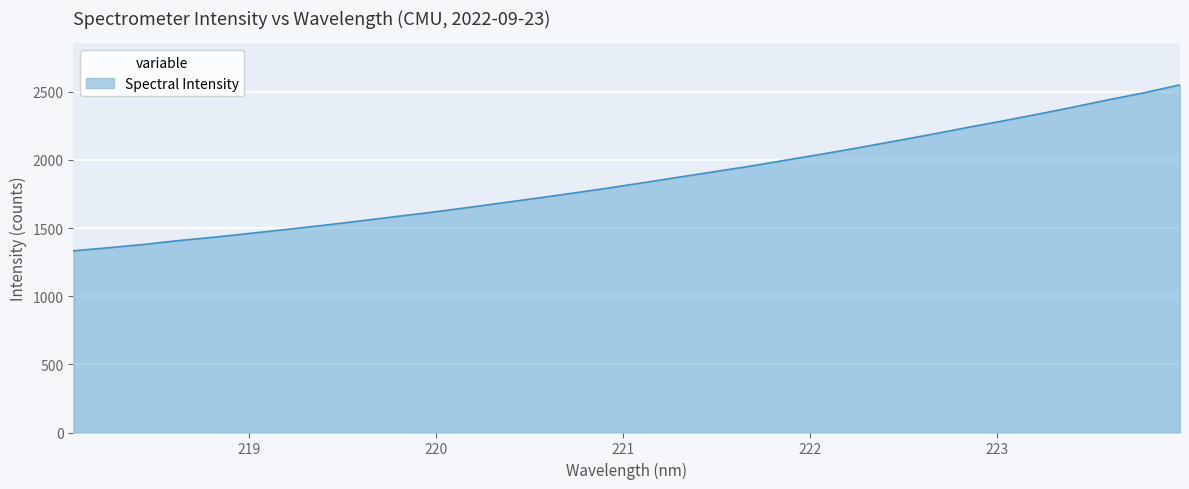

What is the maximum value shown in the chart?

2550.7